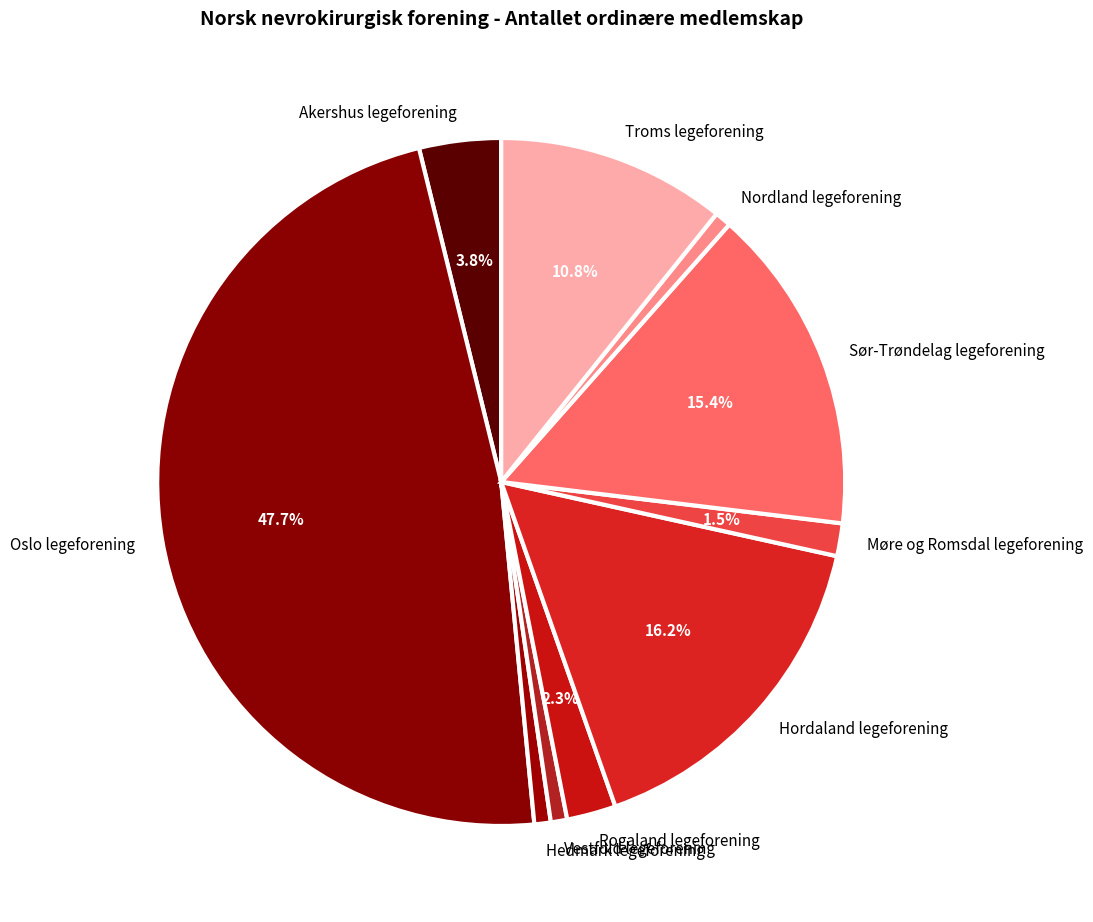

Does Vestfold legeforening account for over 50% of the chart?

No